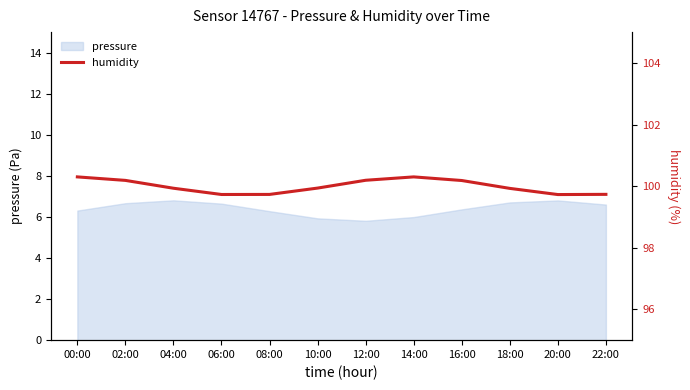

Is it true that the value at 18:00 is 99.9?

True